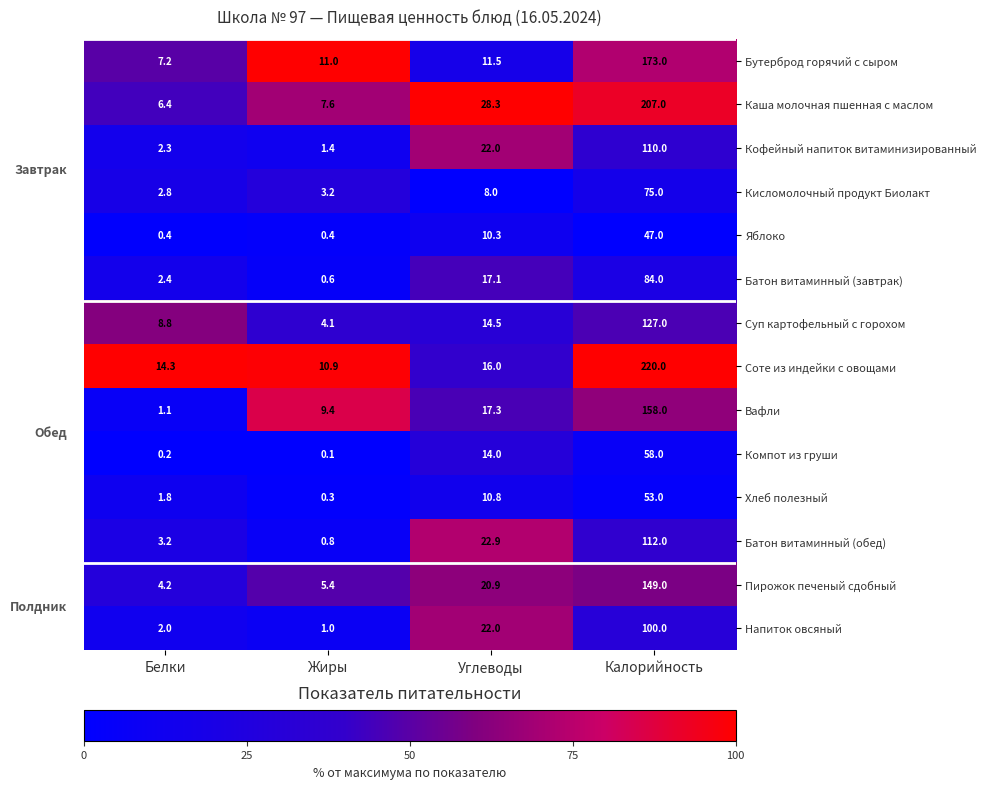

At which category does the chart reach its minimum across all series?

Жиры